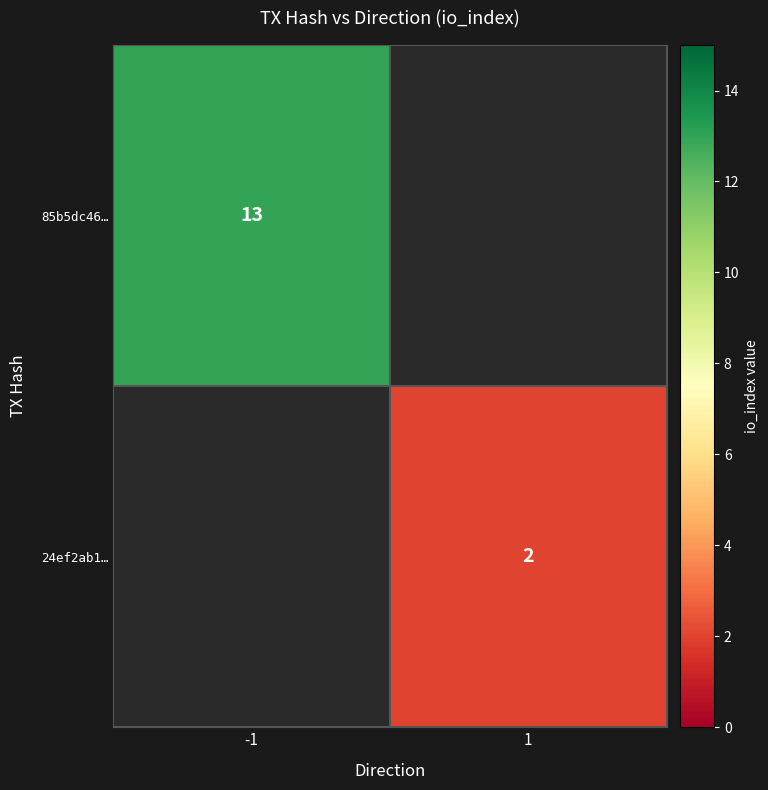

Is it true that 85b5dc46… equals 13 at -1?

True